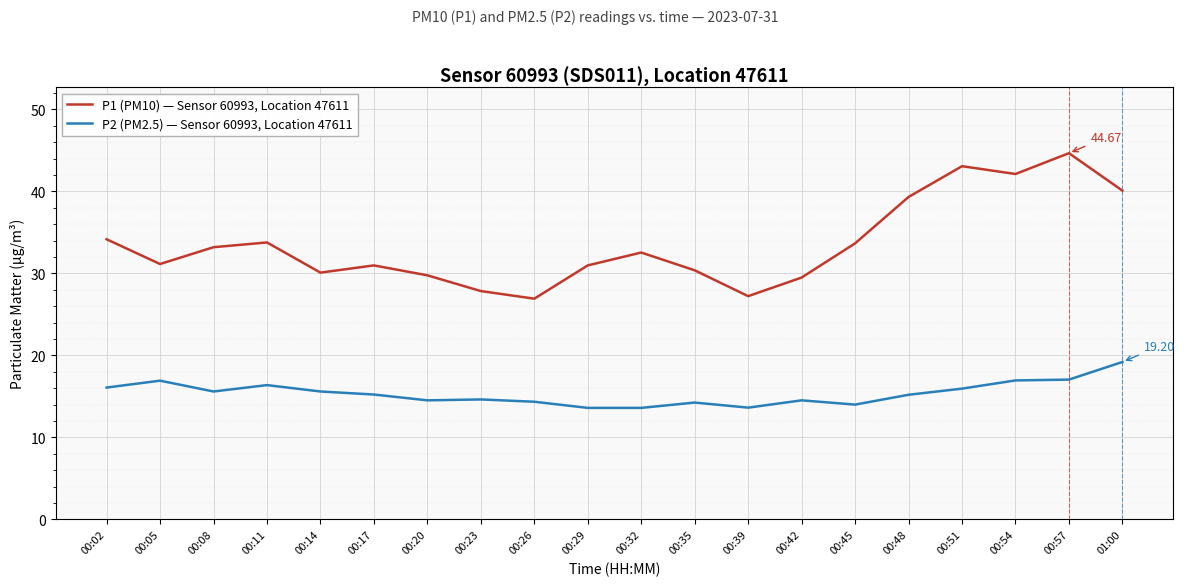

Rank the series at 00:35 from highest to lowest value.

P1 (PM10) — Sensor 60993, Location 47611, P2 (PM2.5) — Sensor 60993, Location 47611